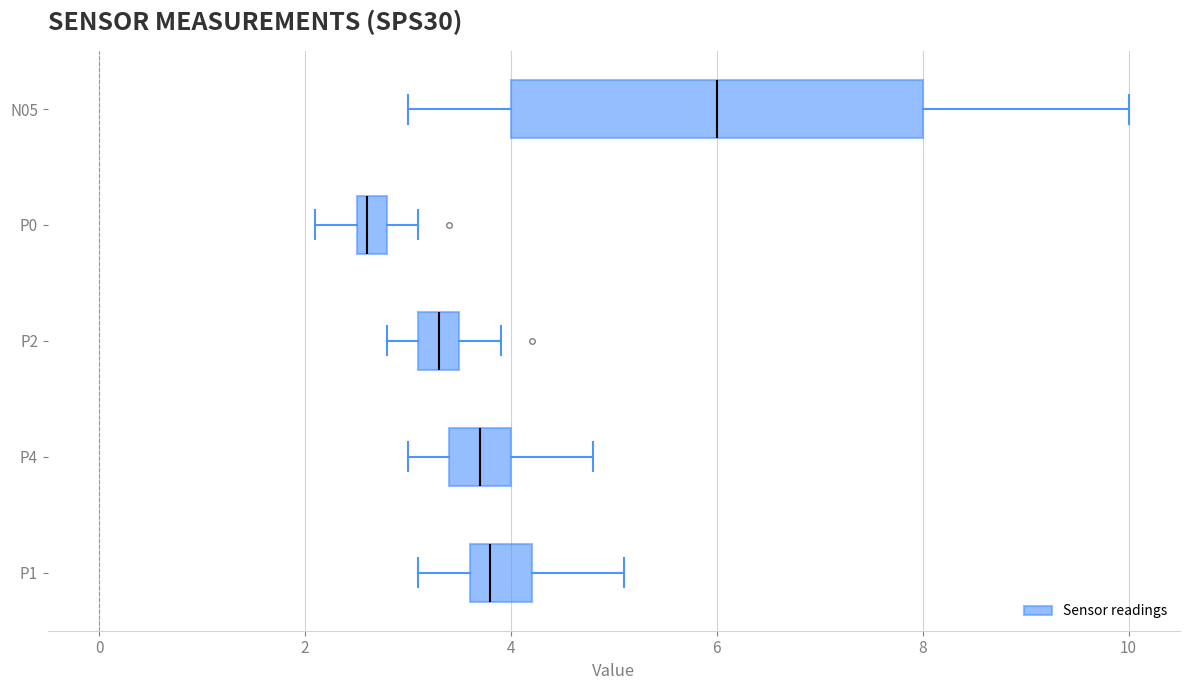

Which box's median line is the furthest to the right?

N05